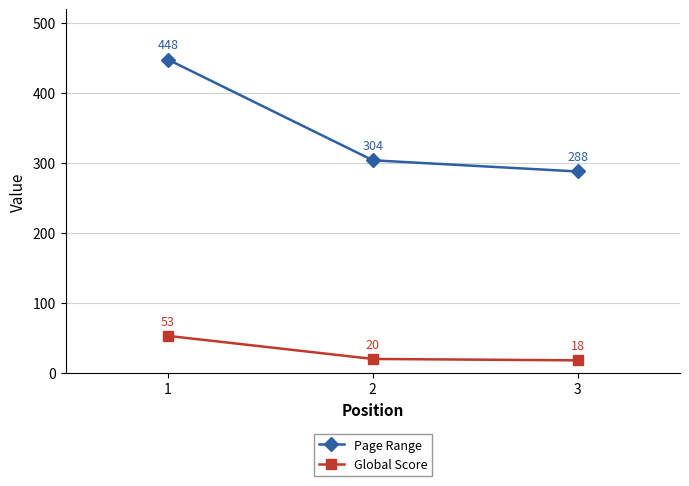

At how many categories does at least one series exceed 206?

3